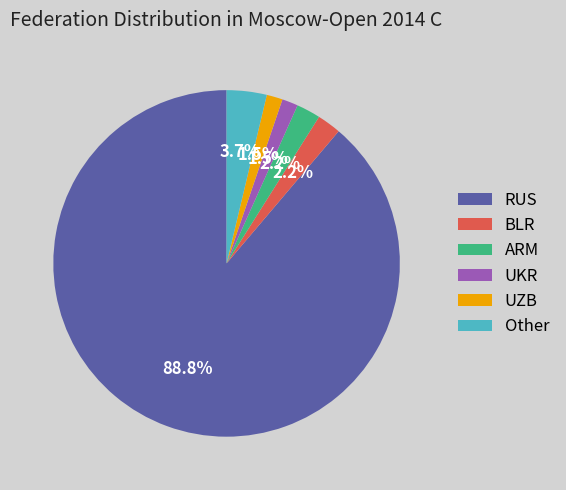

The ARM slice represents 14% of the pie. True or false?

False